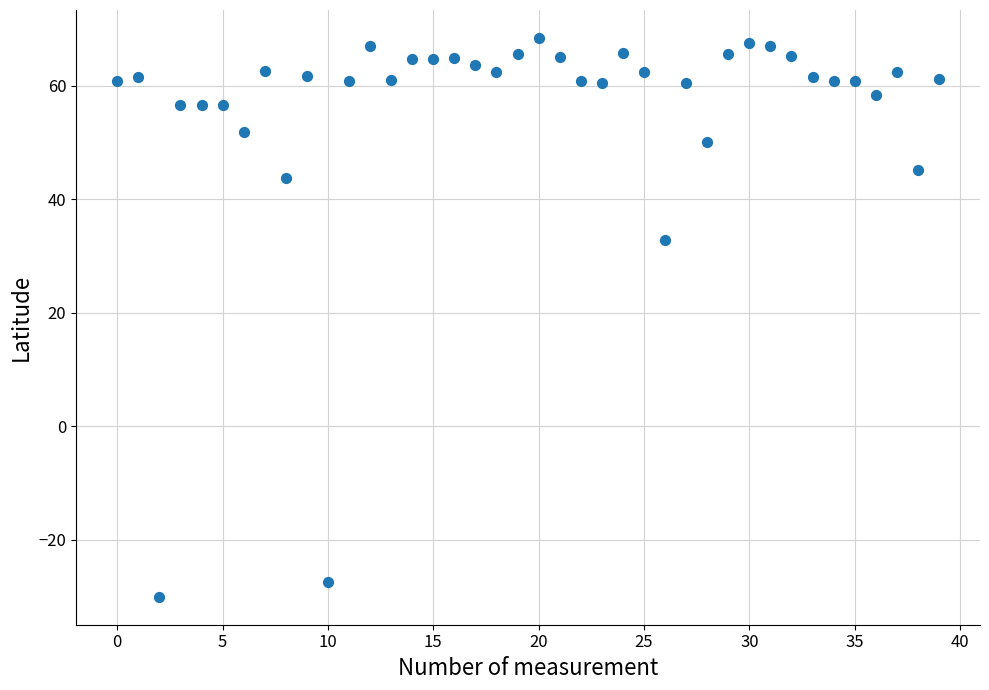

What Y value in the scatter plot is closest to 19?

32.8